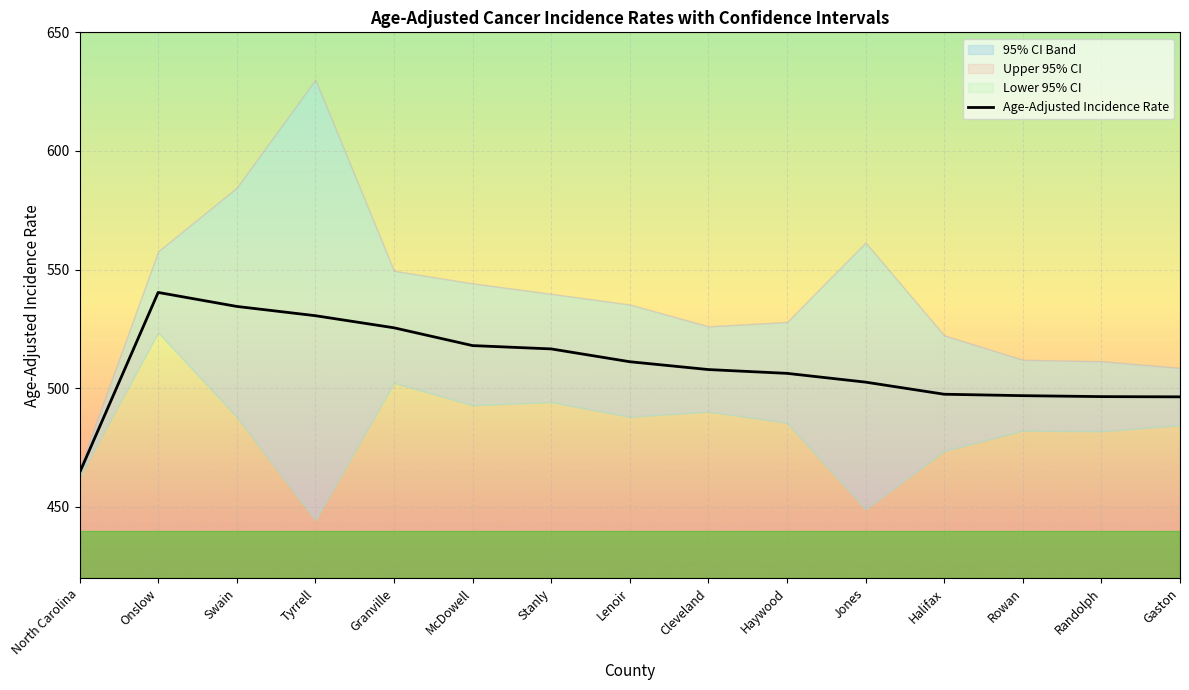

What is the sum of the values at Halifax and Jones?

1000.1